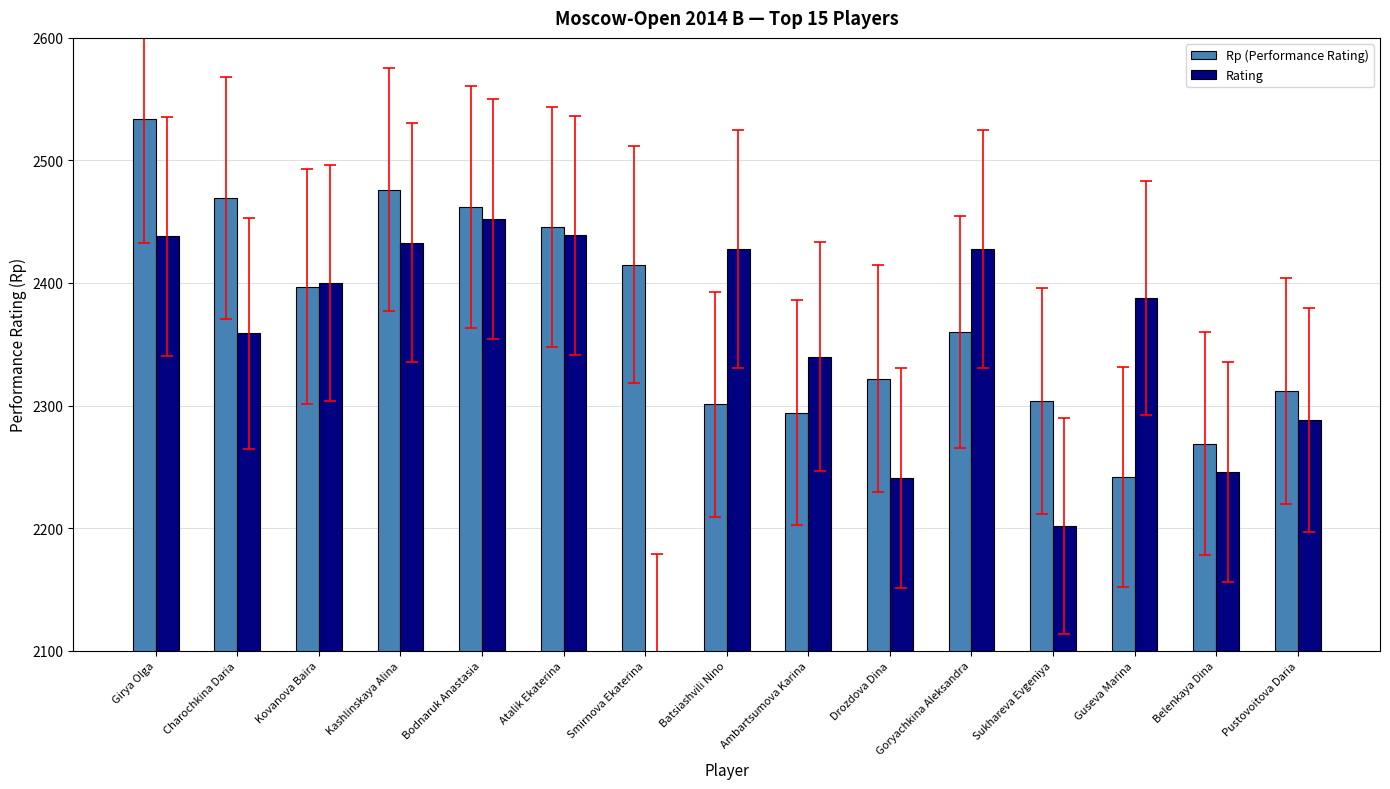

Is it true that Rp (Performance Rating) equals 3700 at Goryachkina Aleksandra?

False